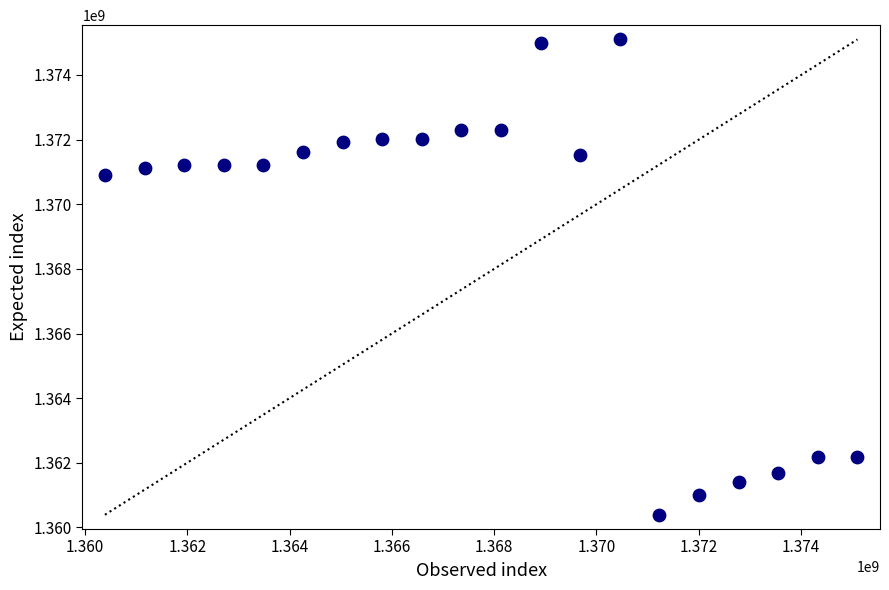

What is the range of Y values (max minus min)?

14710386